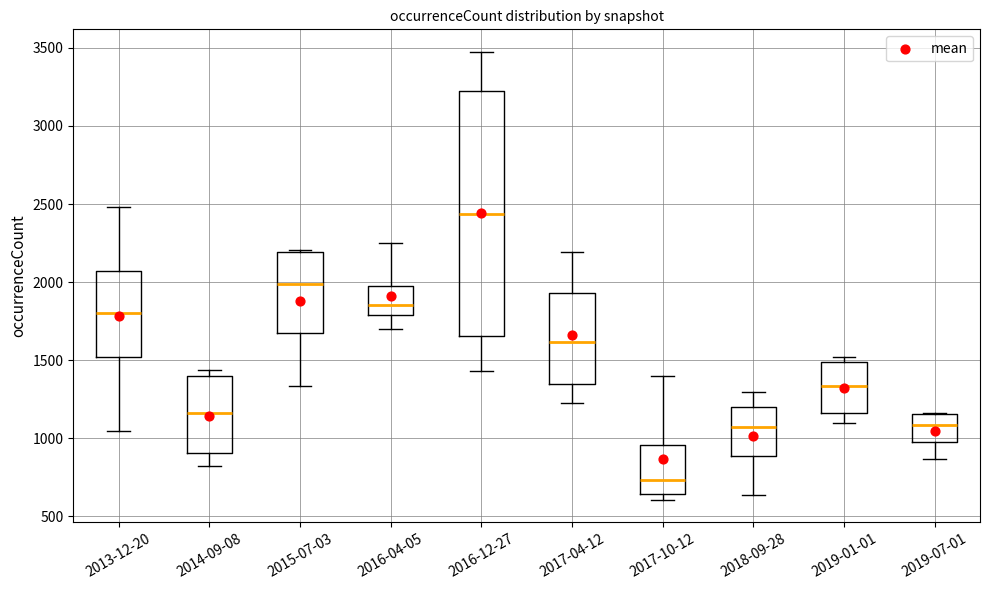

Which box's median line is the lowest?

2017-10-12